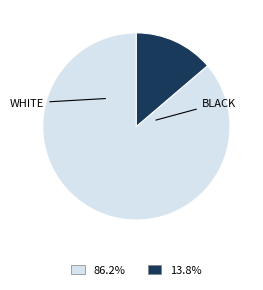

Does any single category account for the majority?

Yes